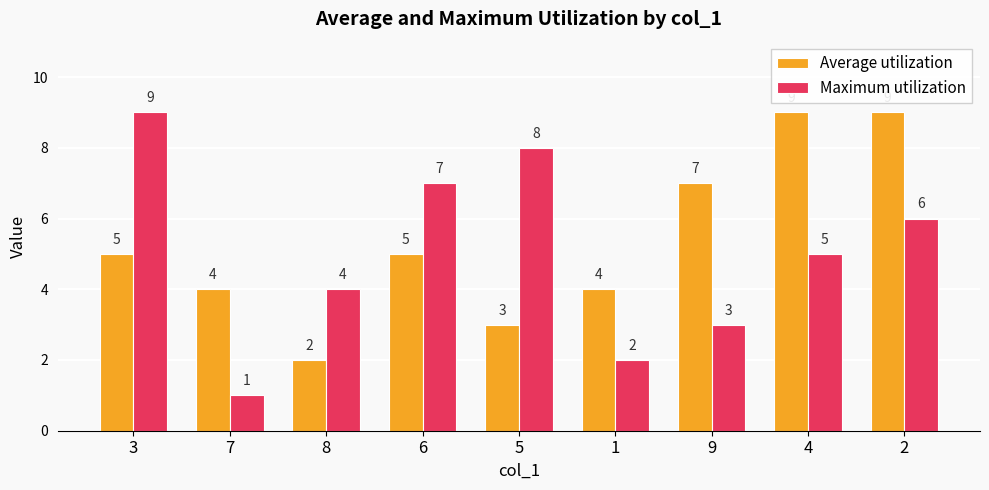

What is the label of the 6th bar from the right?

6